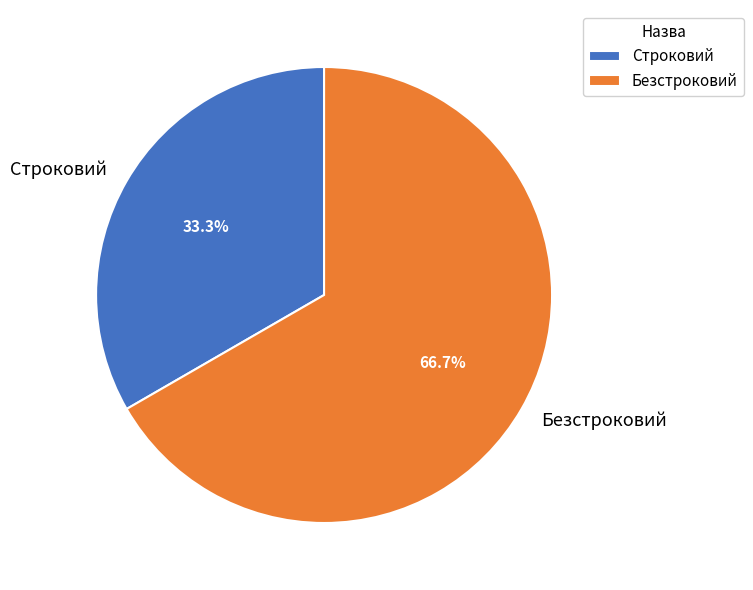

How much of the chart is everything except Безстроковий?

33.3%